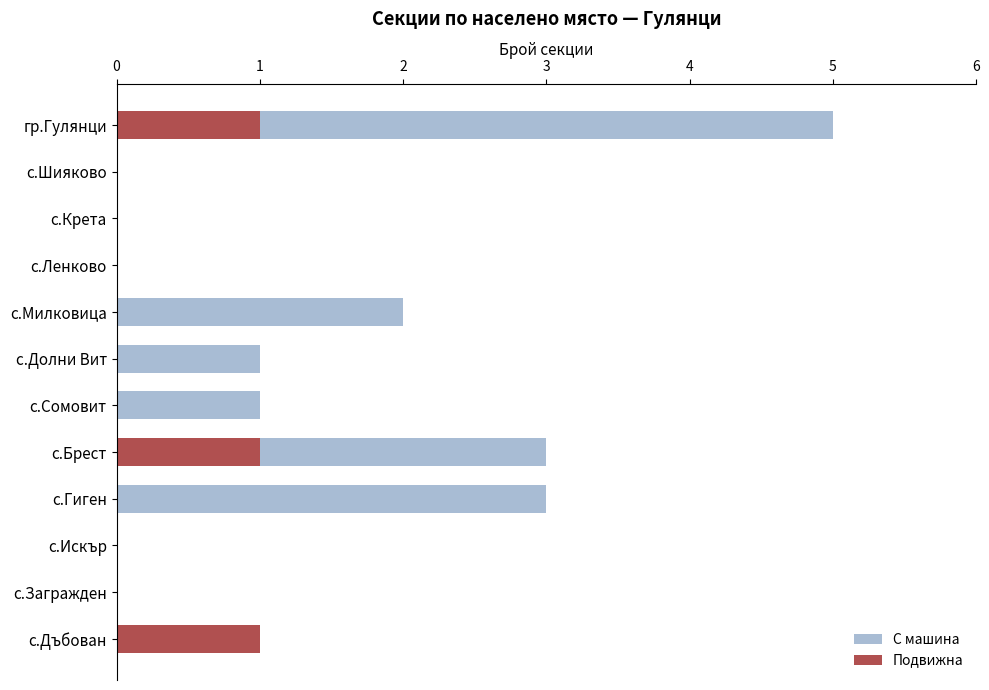

Which series changed the most between с.Ленково and с.Сомовит?

С машина